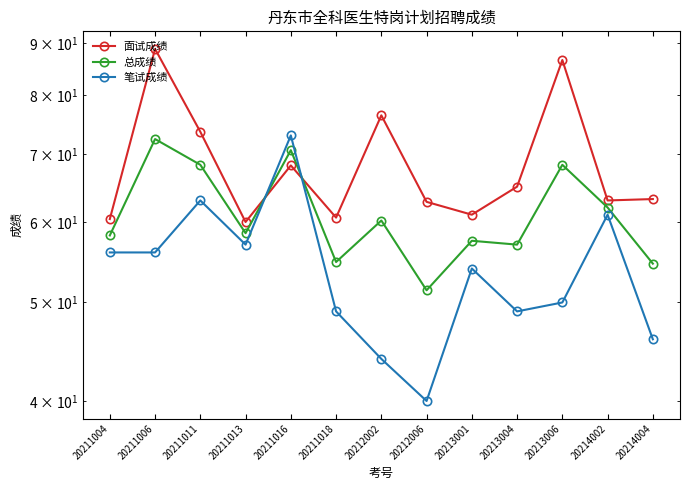

Which series ends up on top after the final intersection of 面试成绩 and 笔试成绩?

面试成绩